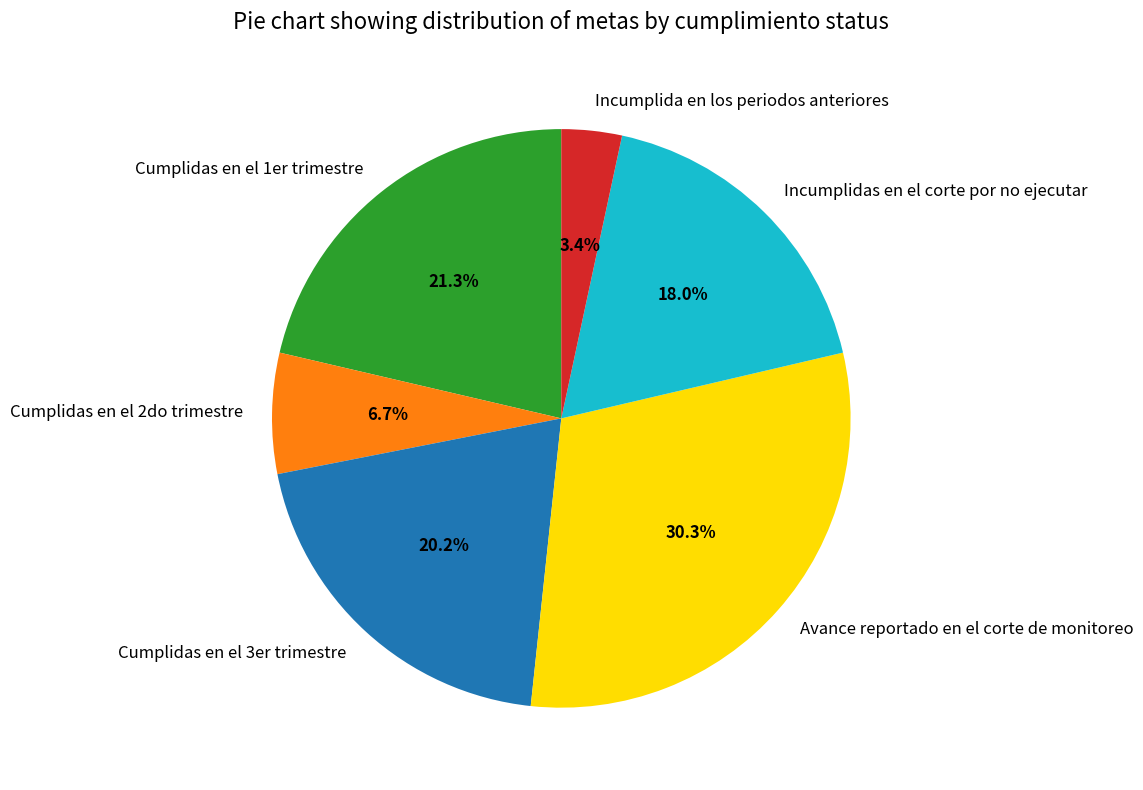

What is the ratio of the value at Cumplidas en el 3er trimestre to the value at Avance reportado en el corte de monitoreo?

0.7